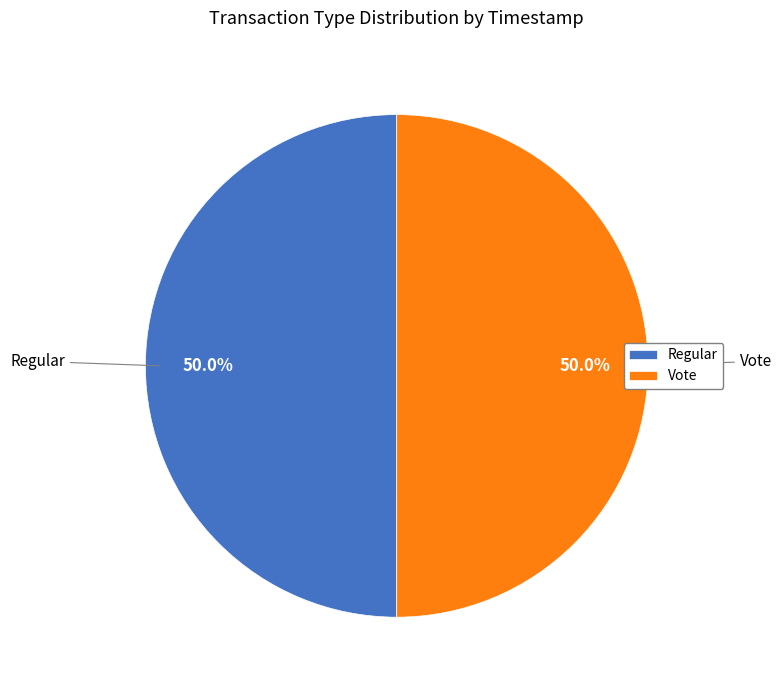

What is the ratio of the value at Vote to the value at Regular?

1.0